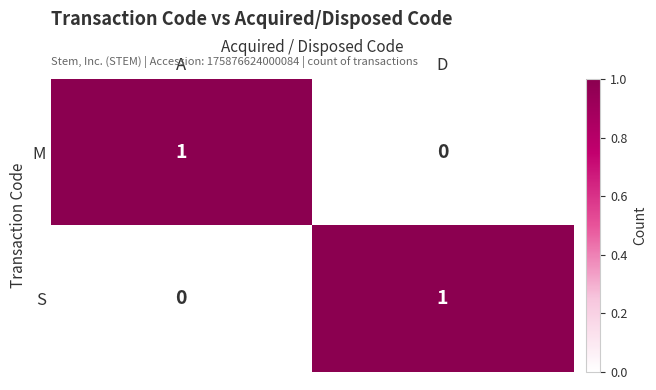

How many values in the M series are below 1?

1